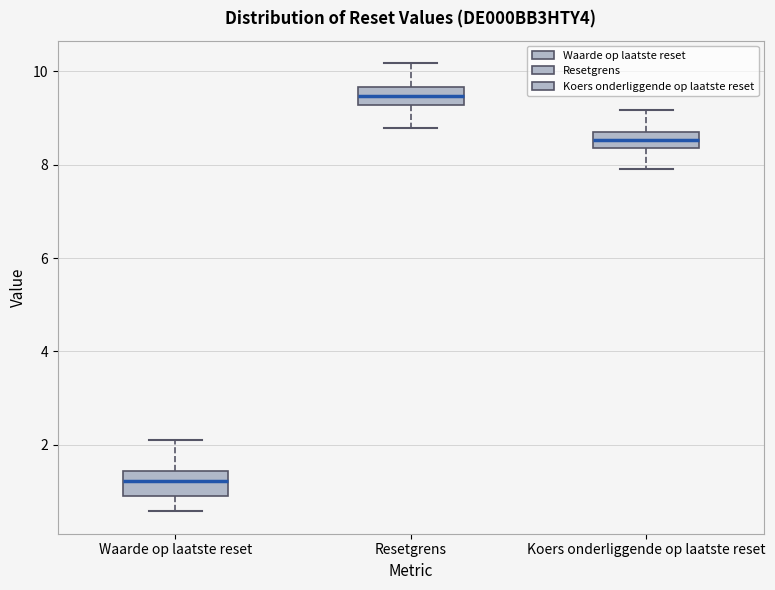

Which box has the highest median line?

Resetgrens